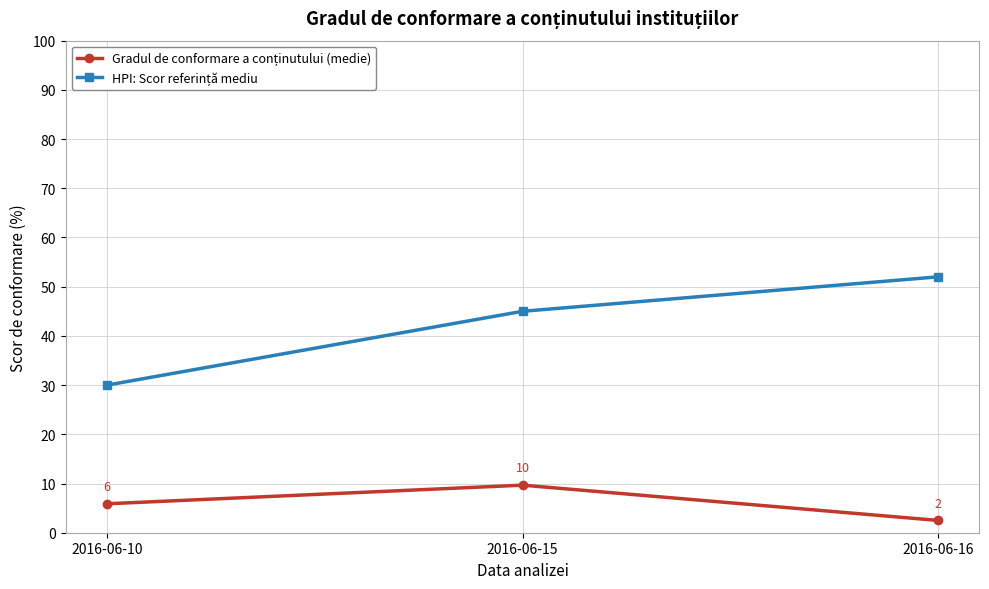

At how many categories does at least one series exceed 29?

3